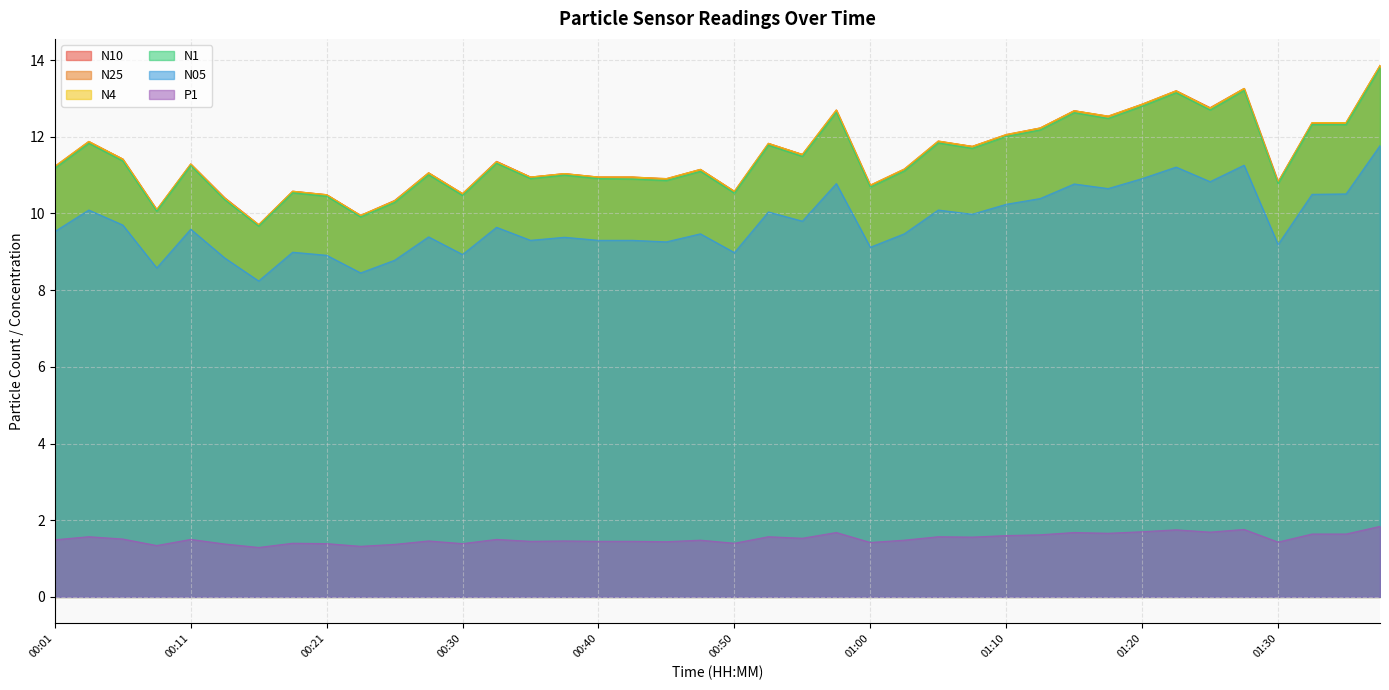

Which category has the highest value in the N05 series?

01:37